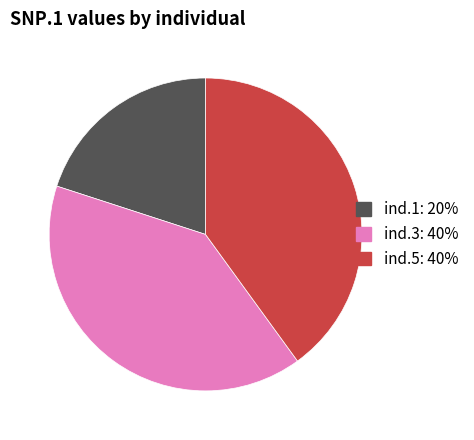

Is there a majority slice in this chart?

No